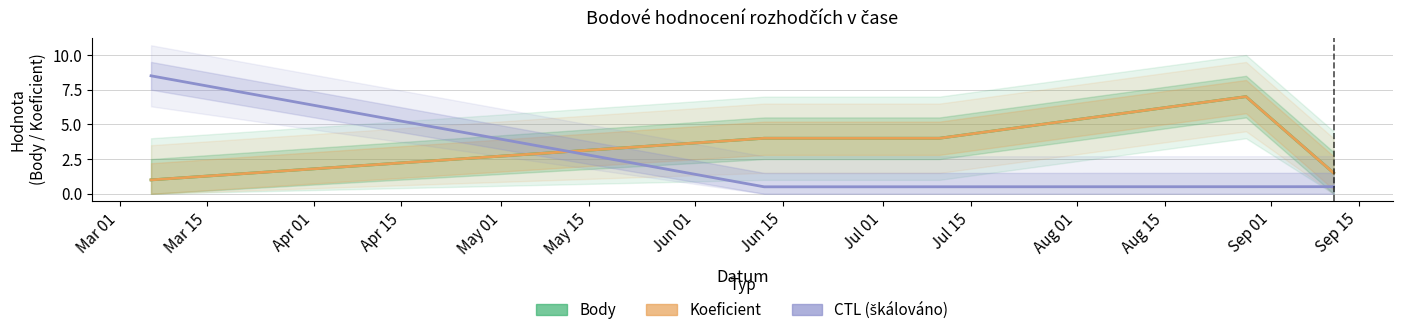

Which series ends up on top after the final intersection of Koeficient and CTL (škálováno)?

Koeficient